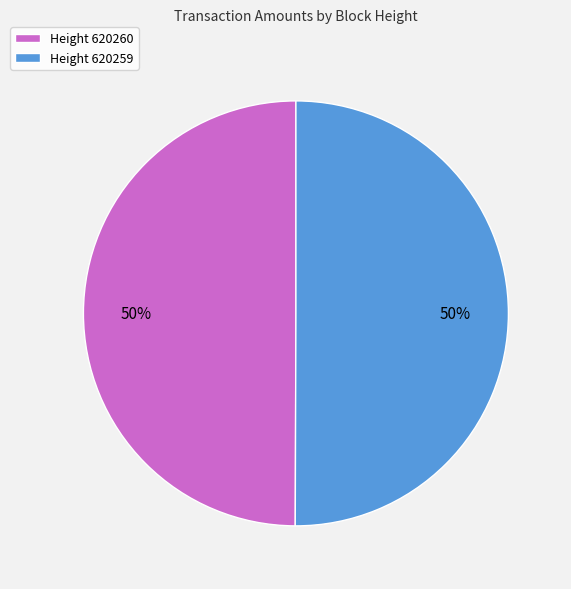

Combined, do Height 620259 and Height 620260 account for over 50%?

Yes